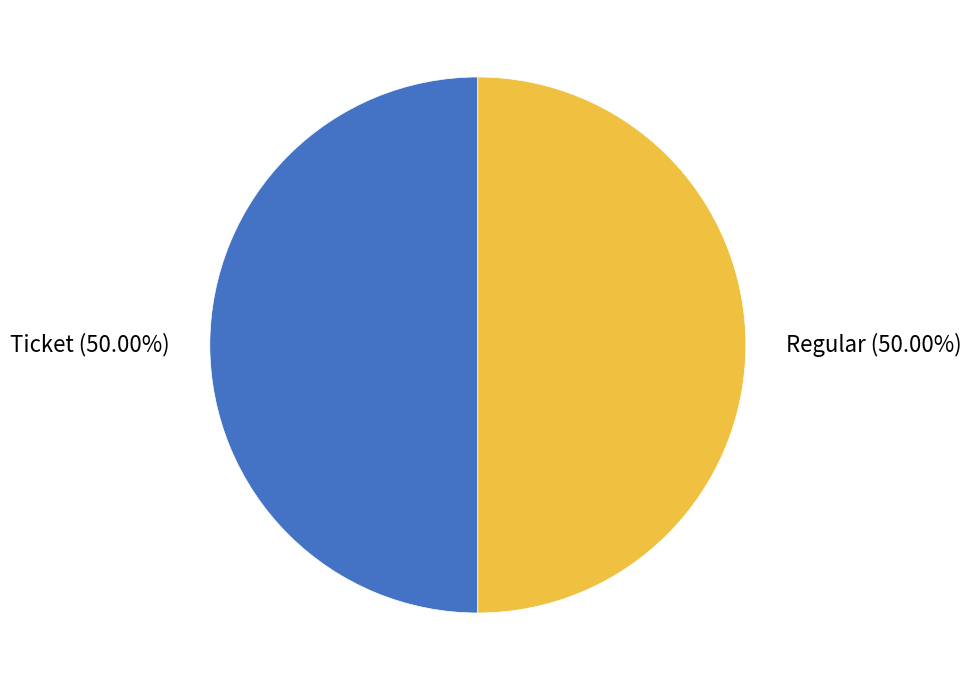

To the nearest percent, what is the average slice percentage?

50%